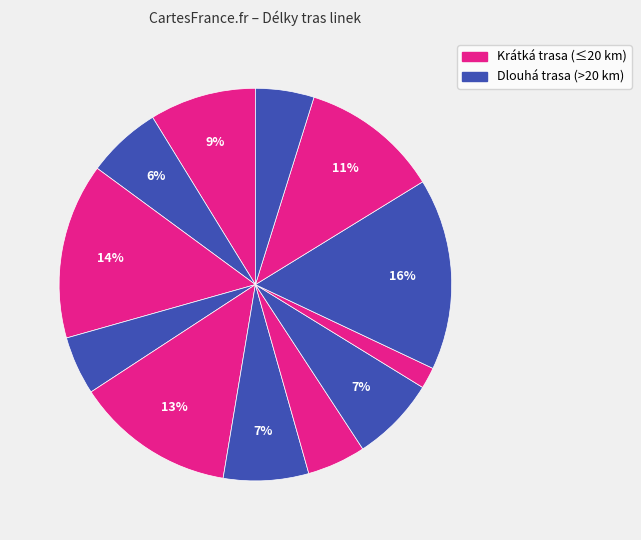

Count the number of slices in the pie.

12